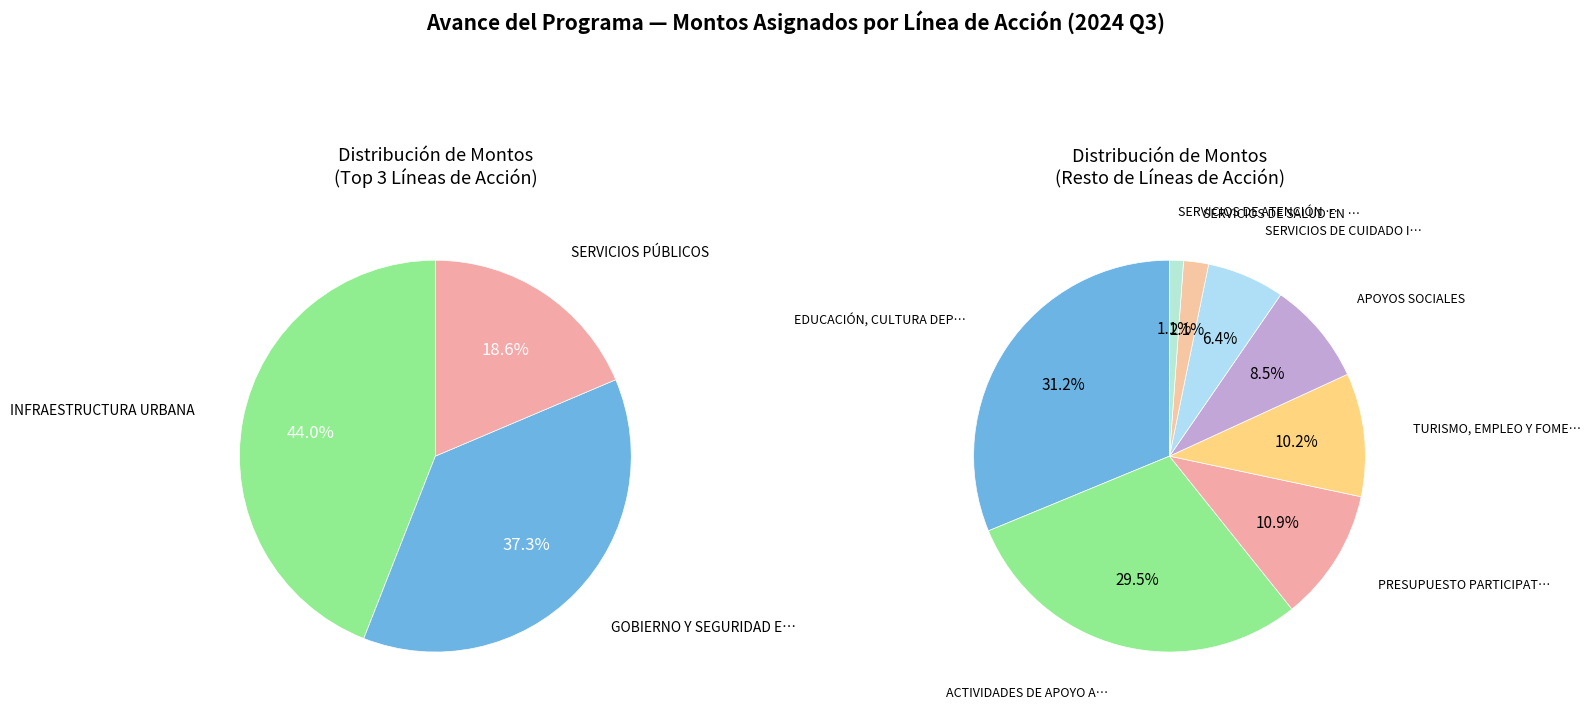

How many segments does this pie chart have?

11